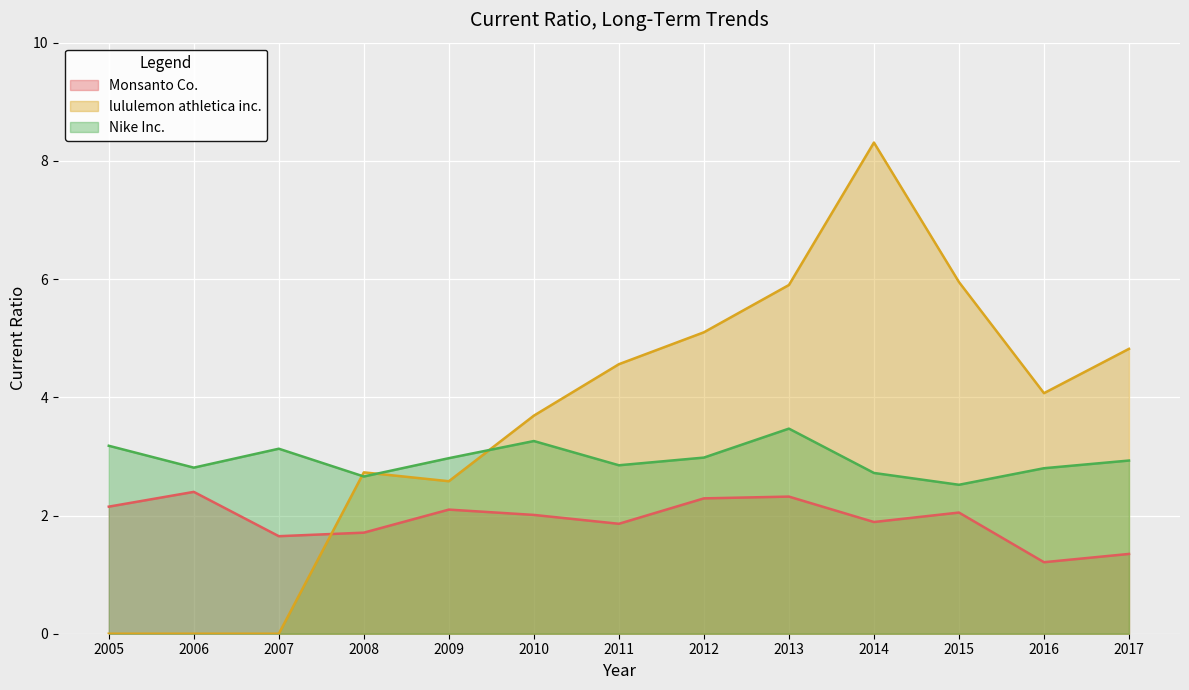

Is it true that Nike Inc. equals 6.0 at 2013?

False